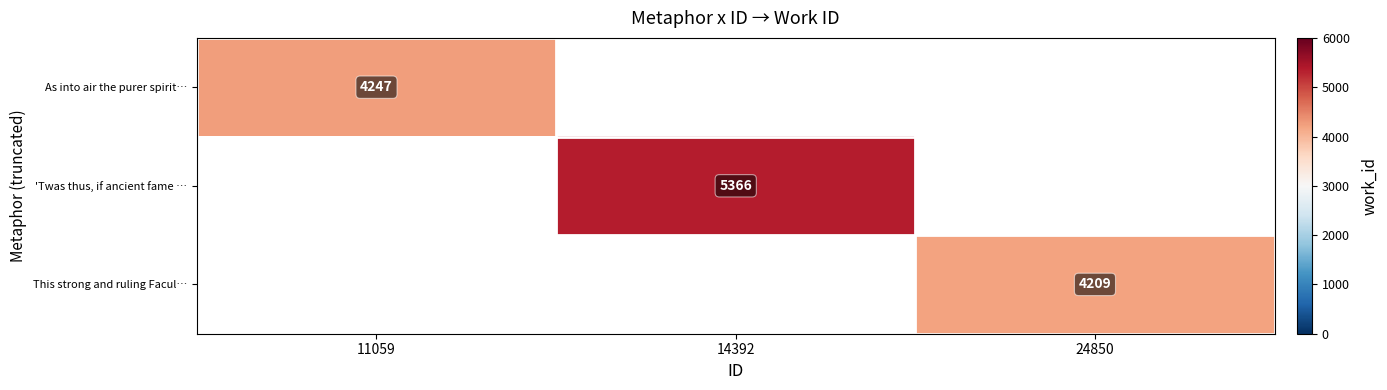

Is it true that As into air the purer spirit… equals 4247 at 11059?

True